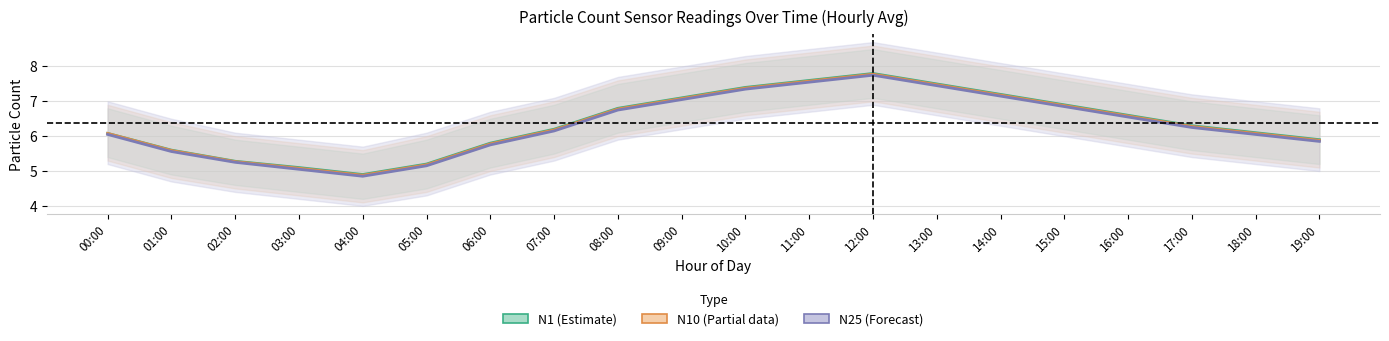

Rank the series by their maximum value, from lowest to highest.

N25, N10, N1